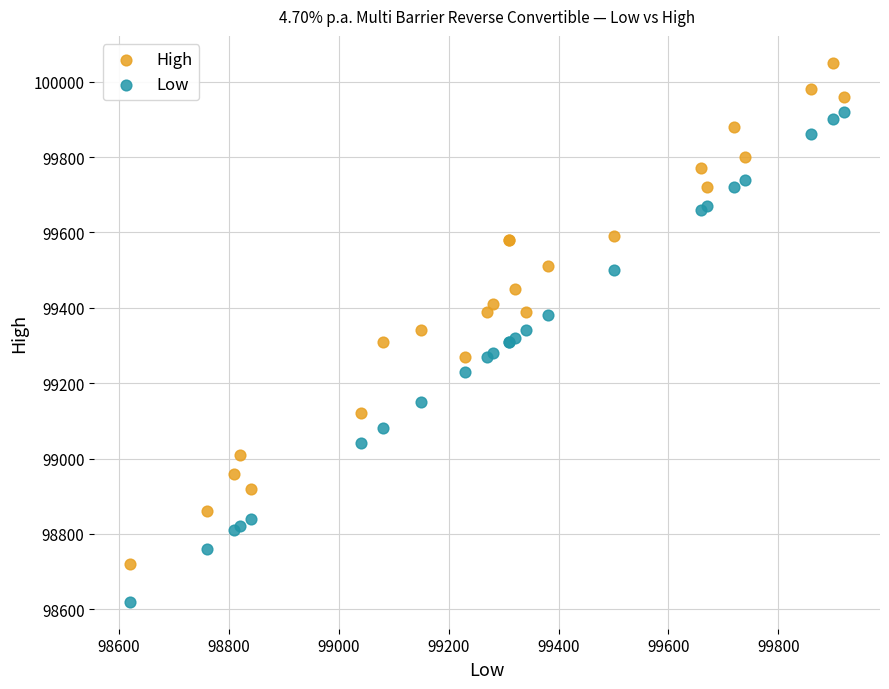

Which series contains the highest Y value?

High